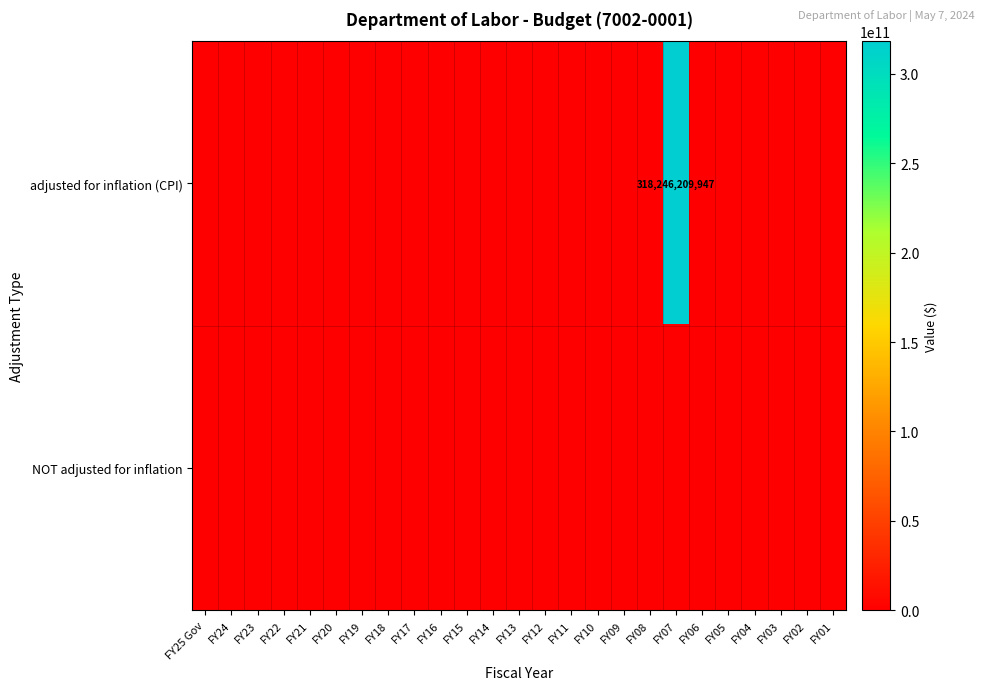

How many categories are shown in the chart?

25